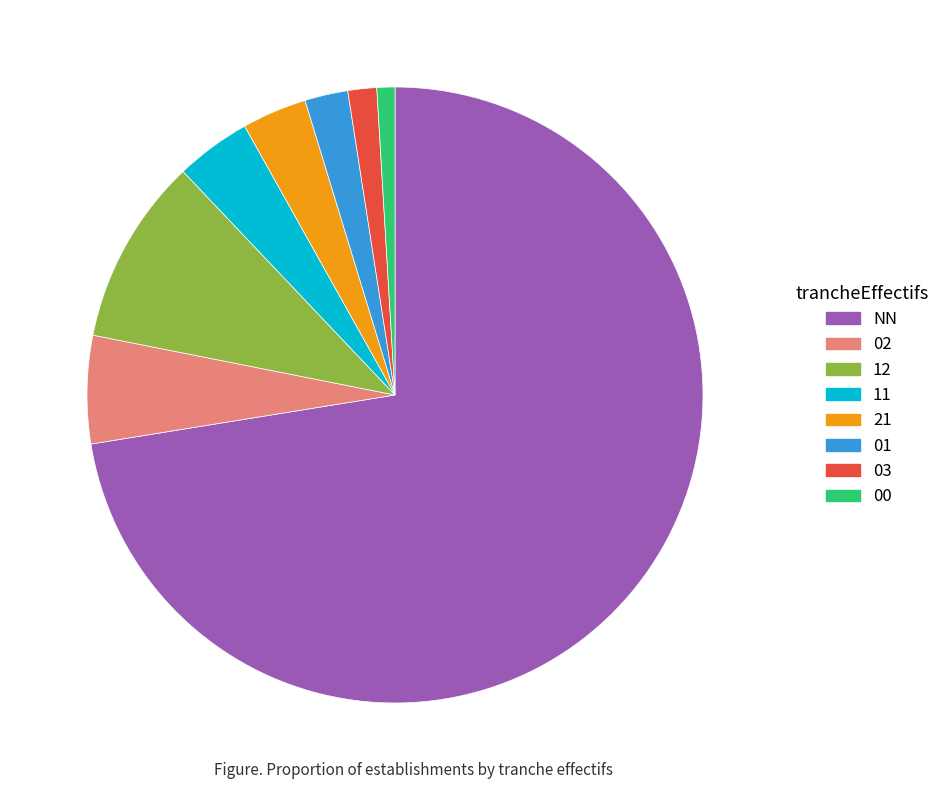

Which category has the smallest portion of the pie?

00